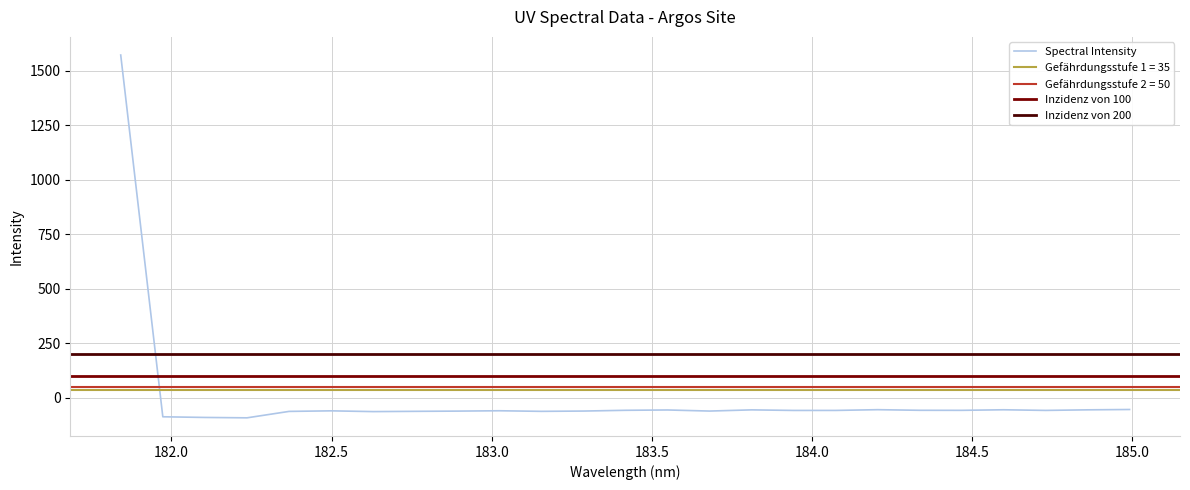

Reading left to right, transcribe all the data shown in this chart.

1572.6	-86.6	-89.6	-91.4	-61.9	-59.3	-62.8	-61.6	-60.5	-58.9	-61.7	-60.3	-56.8	-55.4	-60.3	-54.9	-57.5	-57.4	-54.0	-56.8	-57.0	-54.4	-57.3	-54.7	-53.2